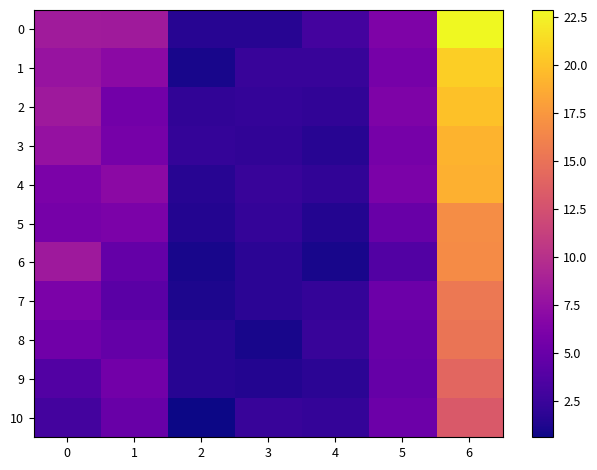

Reading right to left, transcribe all the data shown in this chart.

0: 6=22.8	5=6.2	4=3.0	3=1.6	2=1.6	1=8.2	0=8.4
1: 6=20.6	5=5.8	4=2.4	3=2.4	2=1.0	1=7.0	0=7.8
2: 6=19.9	5=6.2	4=2.0	3=2.2	2=2.0	1=5.5	0=8.2
3: 6=19.1	5=5.8	4=1.6	3=2.0	2=2.2	1=5.8	0=7.6
4: 6=19.0	5=6.0	4=2.0	3=2.4	2=1.6	1=7.0	0=6.0
5: 6=16.8	5=5.0	4=1.4	3=2.2	2=1.4	1=6.0	0=5.8
6: 6=16.7	5=3.8	4=1.0	3=1.8	2=1.0	1=4.8	0=8.2
7: 6=15.4	5=5.2	4=2.2	3=1.8	2=1.2	1=4.2	0=6.0
8: 6=15.1	5=5.0	4=2.4	3=1.0	2=1.6	1=4.8	0=5.4
9: 6=14.1	5=4.8	4=1.8	3=1.4	2=1.6	1=5.5	0=3.8
10: 6=13.2	5=5.2	4=2.2	3=2.4	2=0.6	1=5.0	0=3.0